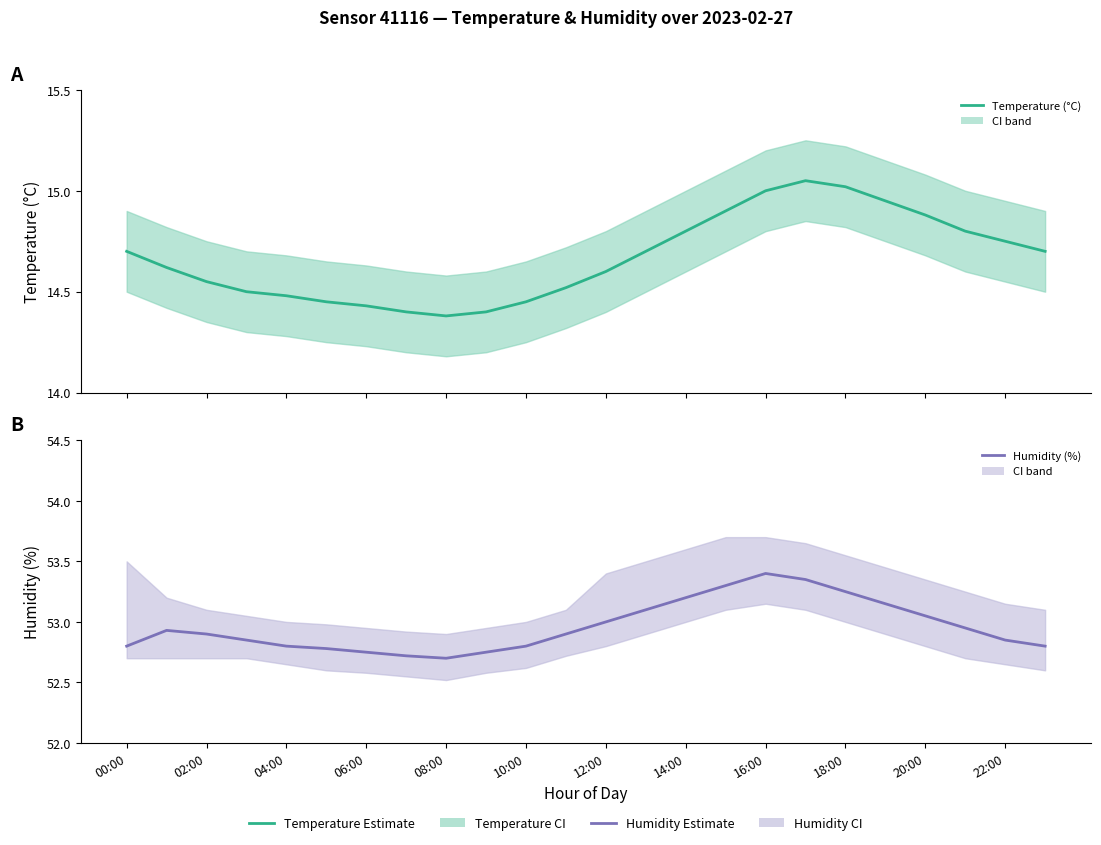

What is the label of the 4th point from the right?

20:00